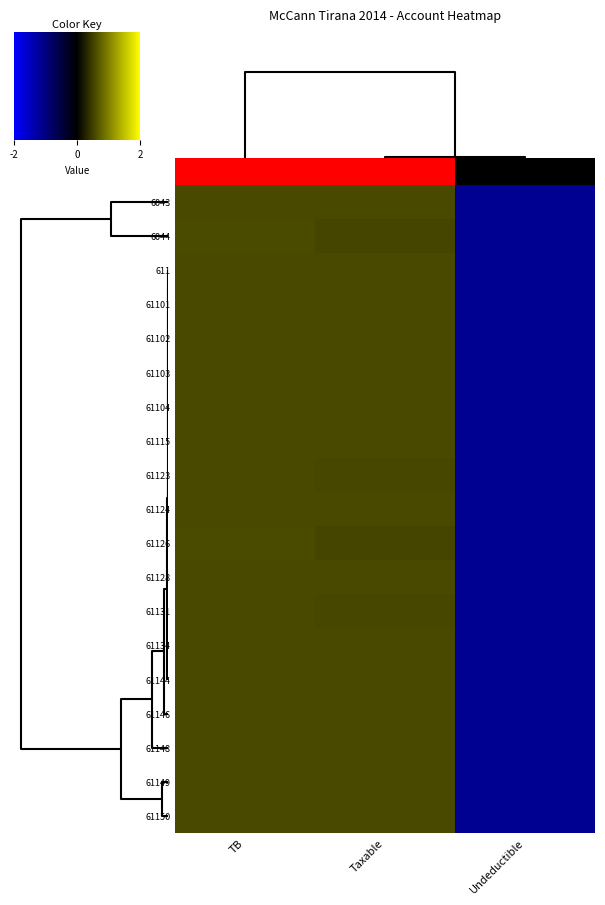

Between TB and Taxable, which series saw the biggest shift?

61126